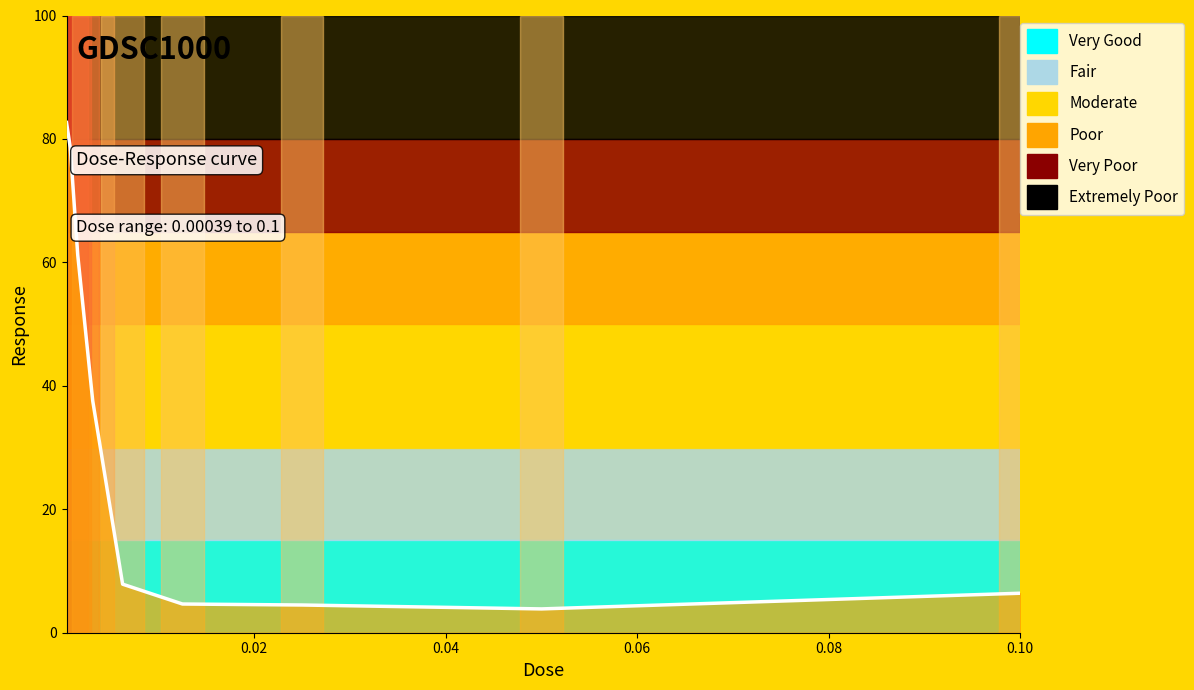

What is the smallest value displayed?

3.9